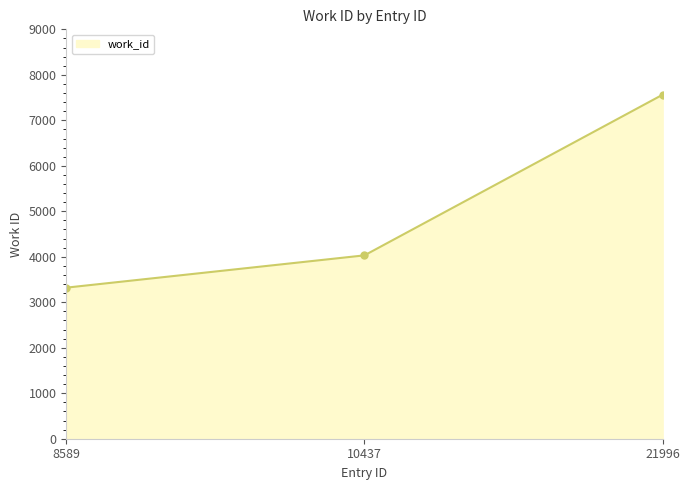

True or false: the data shows 7563 at 21996.

True